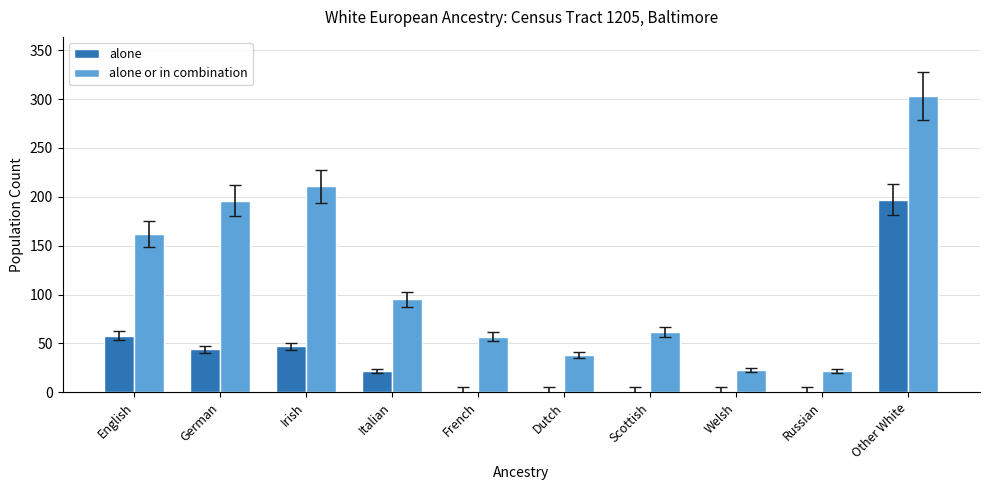

What are all the series names shown in the legend?

alone, alone or in combination